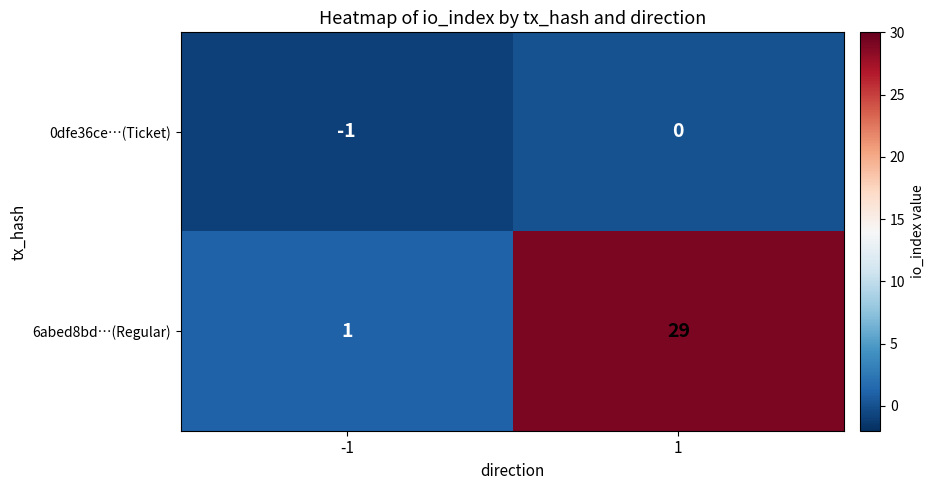

What is the difference between the highest and lowest values at 1?

29